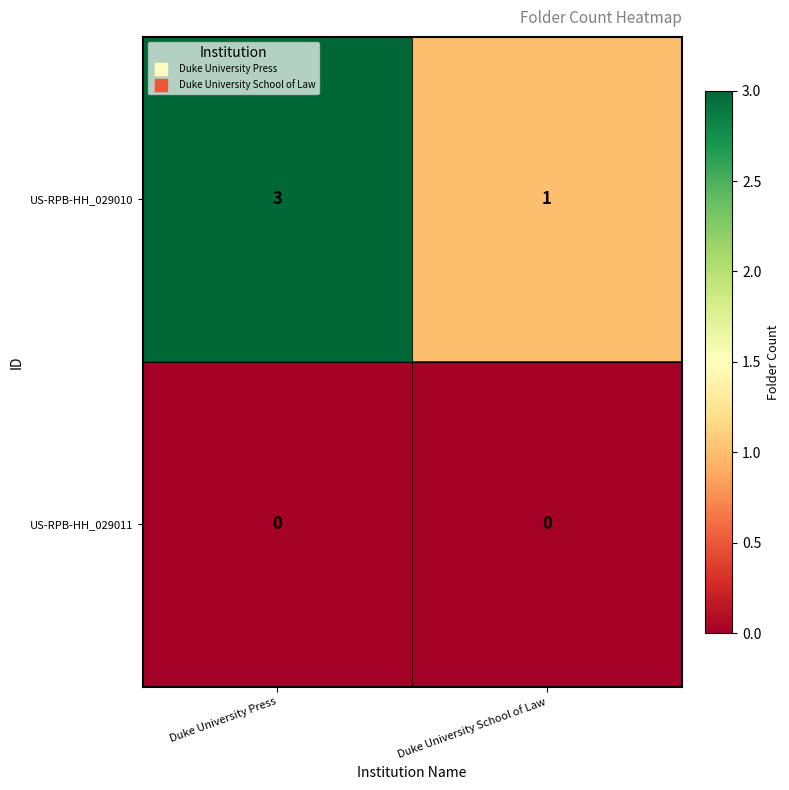

How many categories are shown in the chart?

2